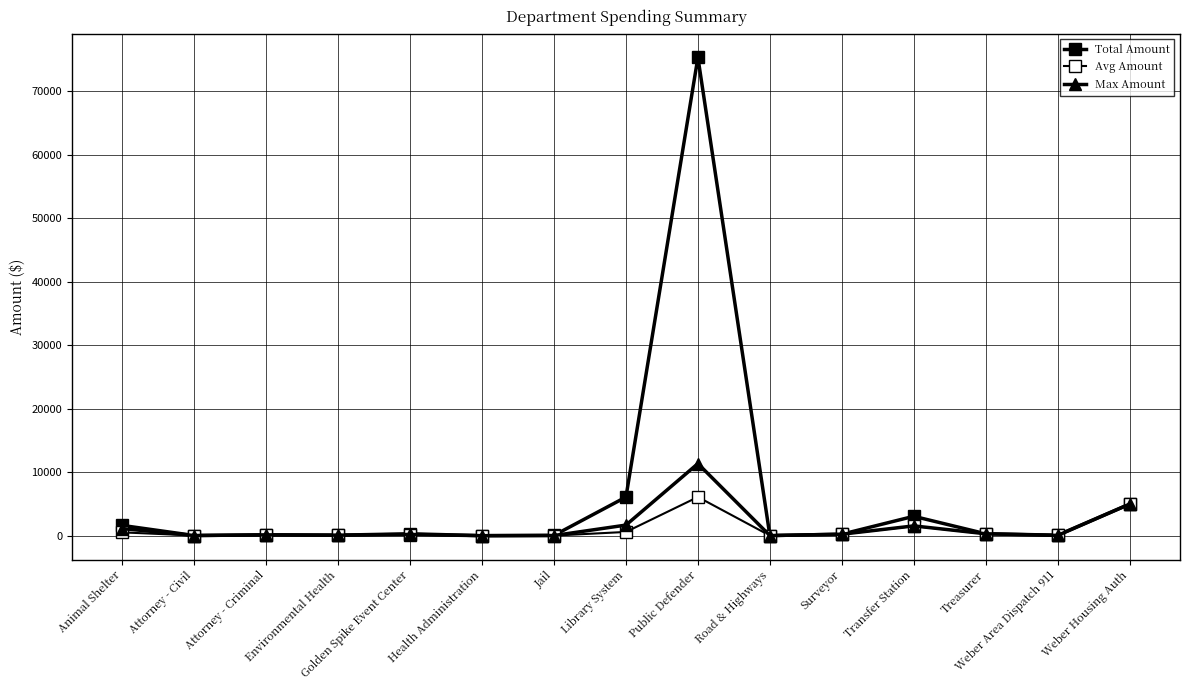

Which category has the lowest value in the Max Amount series?

Health Administration